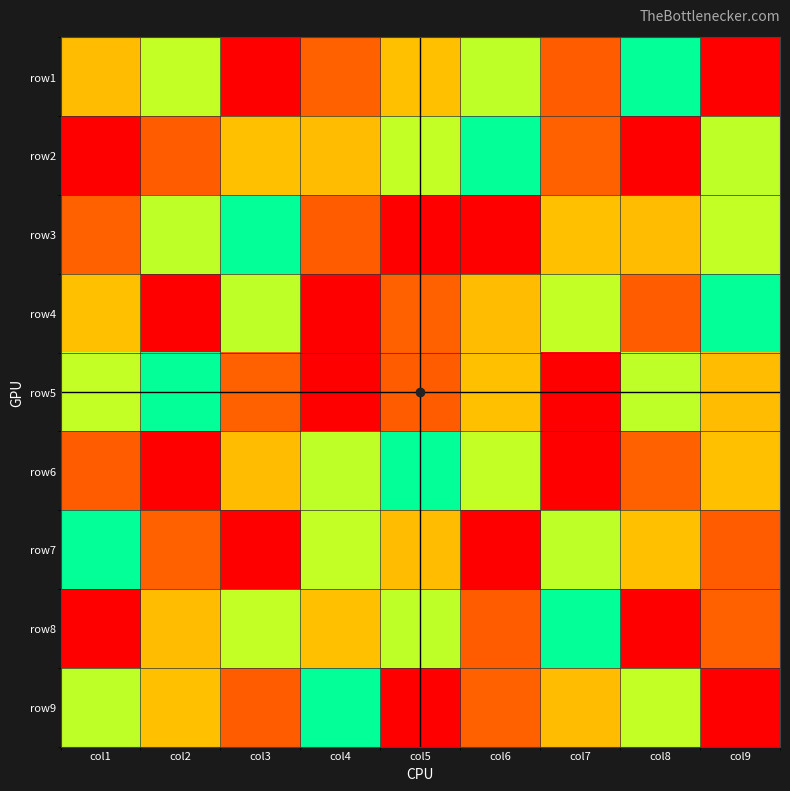

Reading left to right, list all the values displayed in this chart.

row1: col1=7	col2=6	col3=9	col4=2	col5=3	col6=4	col7=8	col8=5	col9=1
row2: col1=1	col2=8	col3=3	col4=7	col5=6	col6=5	col7=2	col8=9	col9=4
row3: col1=2	col2=4	col3=5	col4=8	col5=9	col6=1	col7=3	col8=7	col9=6
row4: col1=3	col2=1	col3=4	col4=9	col5=2	col6=7	col7=6	col8=8	col9=5
row5: col1=6	col2=5	col3=2	col4=1	col5=8	col6=3	col7=9	col8=4	col9=7
row6: col1=8	col2=9	col3=7	col4=4	col5=5	col6=6	col7=1	col8=2	col9=3
row7: col1=5	col2=2	col3=1	col4=6	col5=7	col6=9	col7=4	col8=3	col9=8
row8: col1=9	col2=7	col3=6	col4=3	col5=4	col6=8	col7=5	col8=1	col9=2
row9: col1=4	col2=3	col3=8	col4=5	col5=1	col6=2	col7=7	col8=6	col9=9